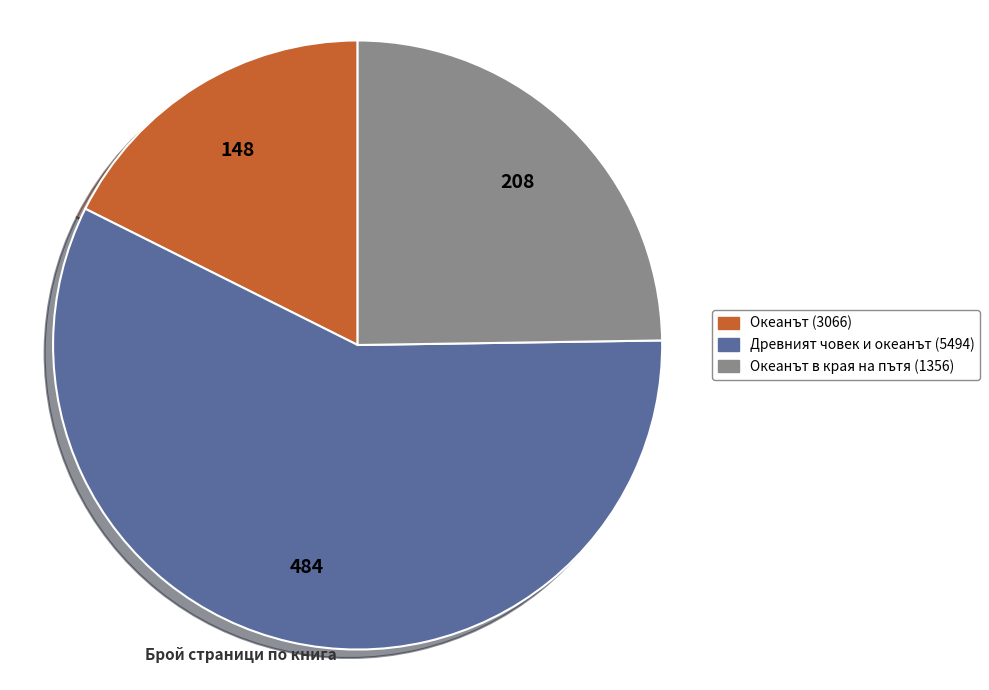

The Океанът в края на пътя (1356) slice represents 19% of the pie. True or false?

False